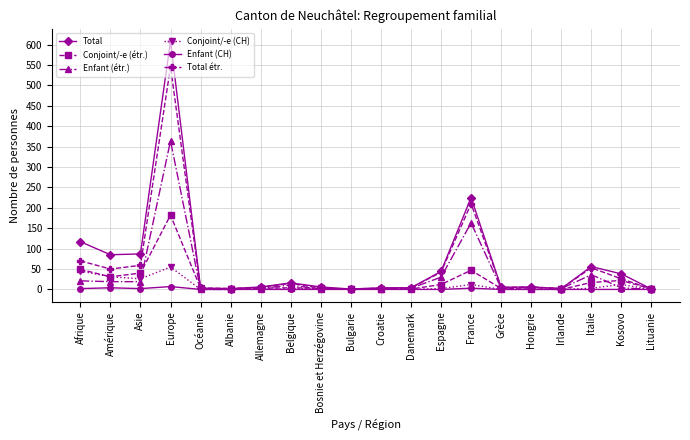

True or false: Enfant (étr.) has more than 1 points higher than both neighbors.

True